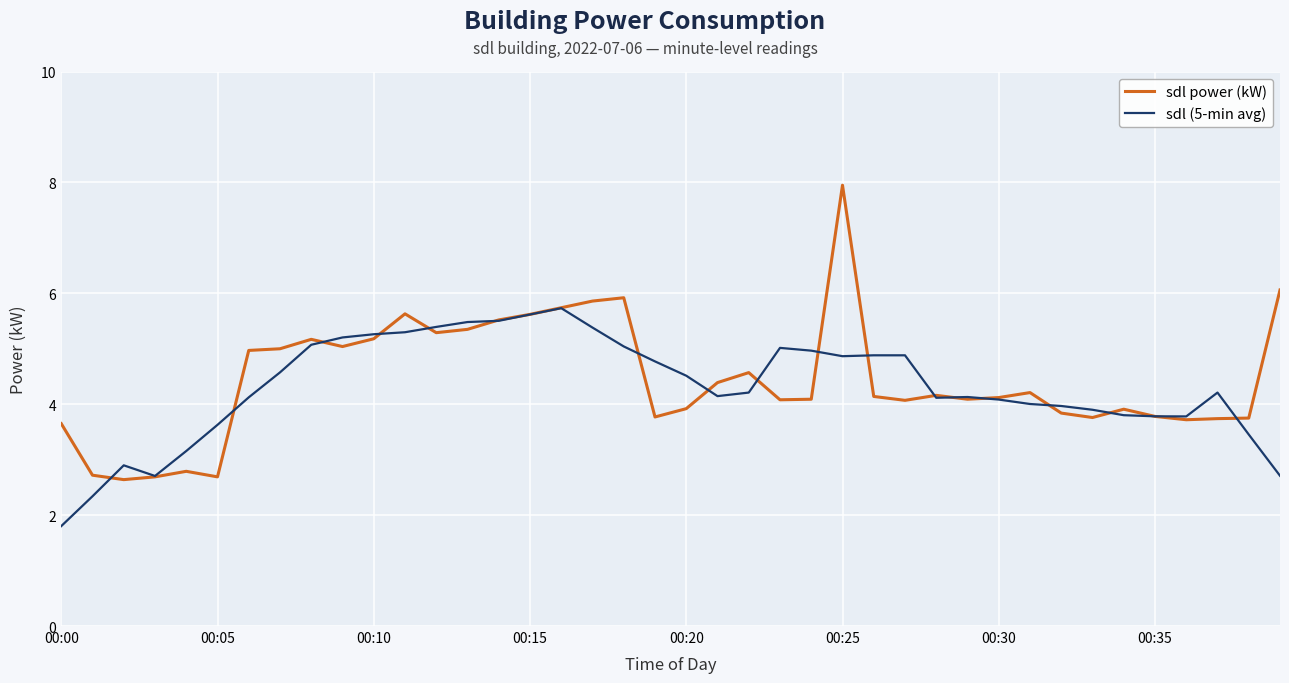

At how many categories does at least one series exceed 7?

1